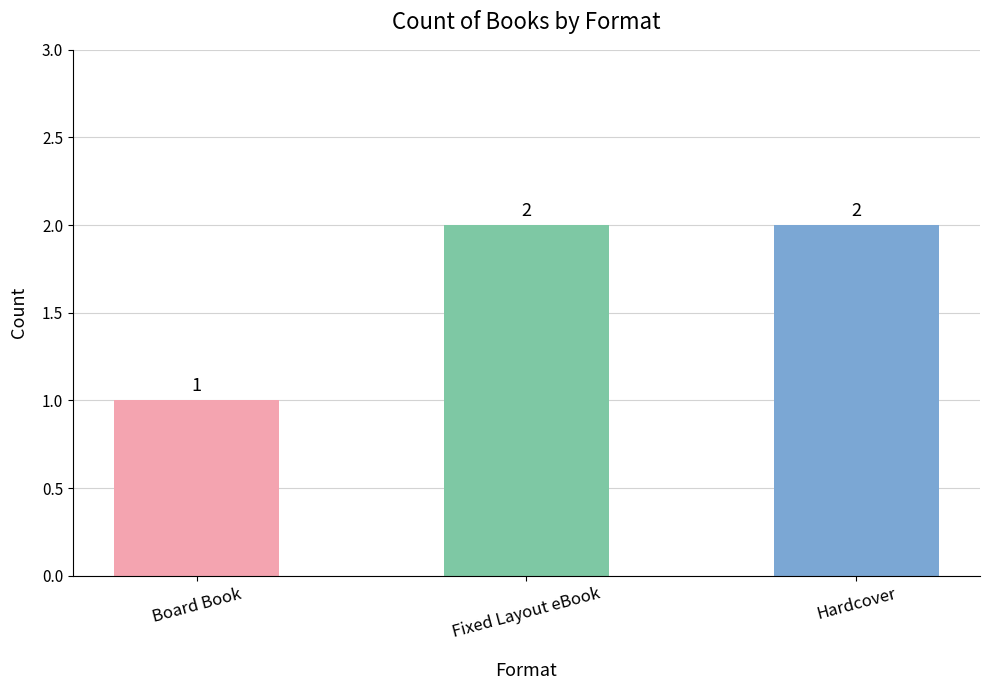

What is the change in value from Board Book to Fixed Layout eBook?

+1